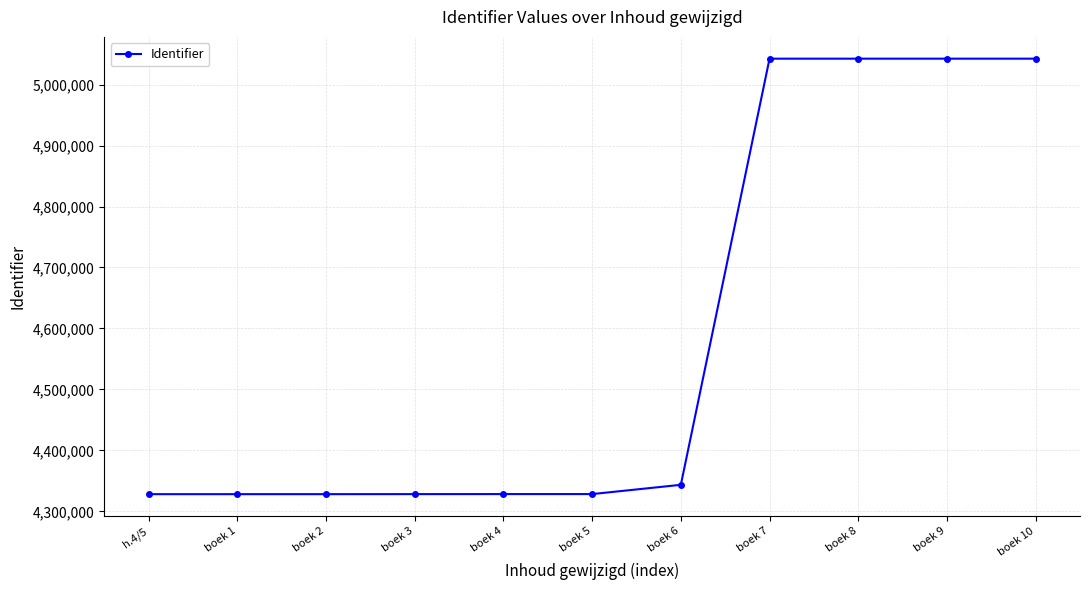

What is the value of the 11th point from the left?

5042436